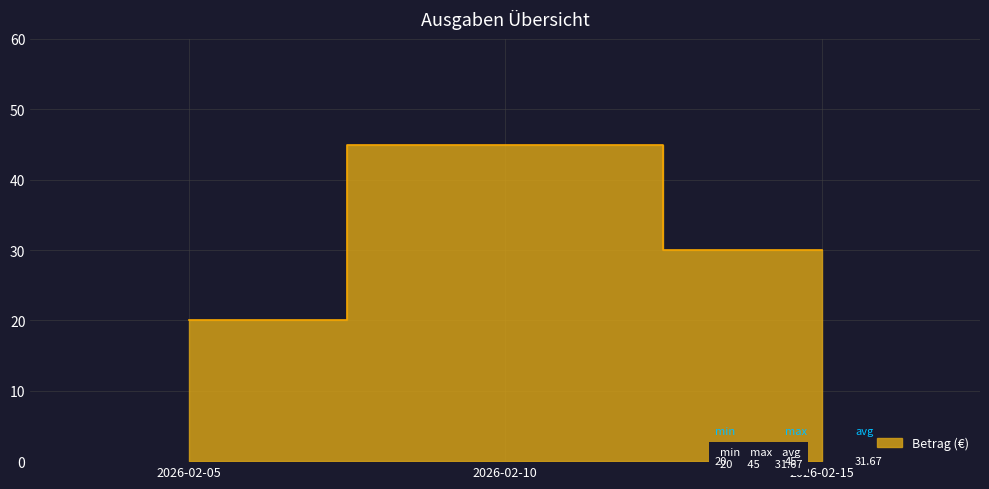

List the labels in order of value, largest first.

2026-02-10, 2026-02-15, 2026-02-05